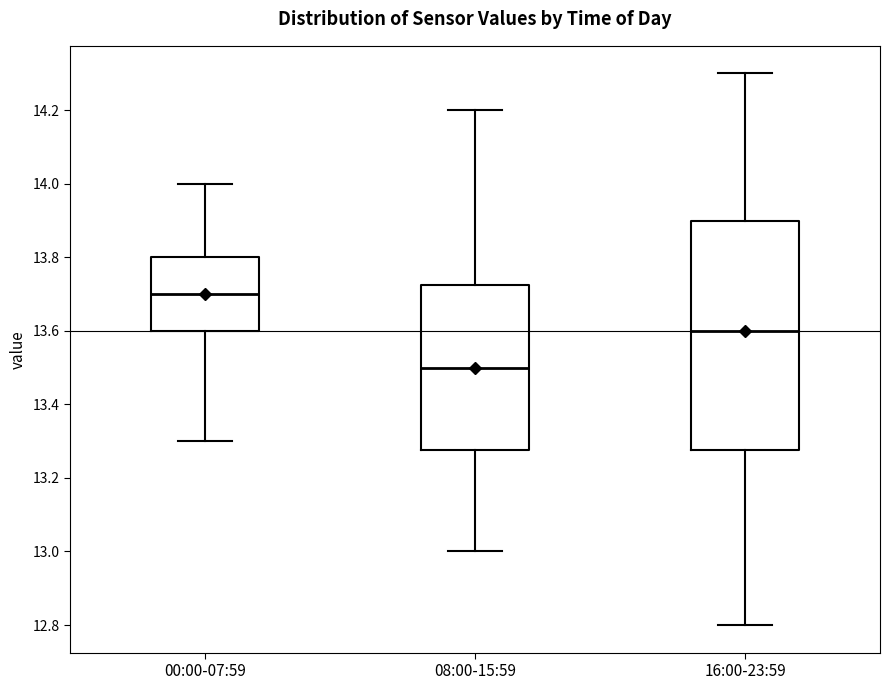

Which box has the highest median line?

00:00-07:59